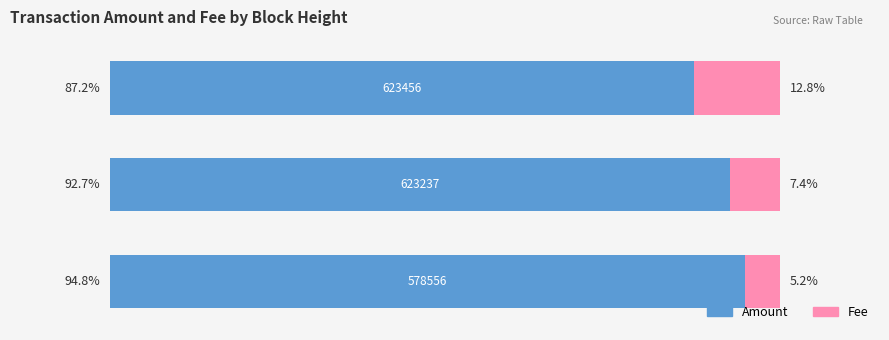

List the series in order of their overall mean, lowest first.

Fee, Amount